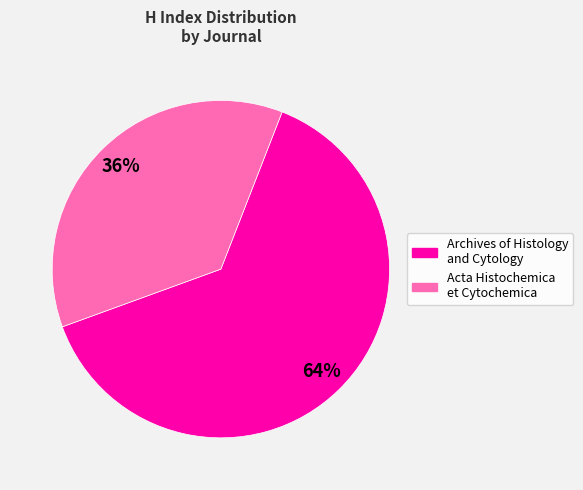

To the nearest percent, what portion does Archives of Histology and Cytology represent?

64%